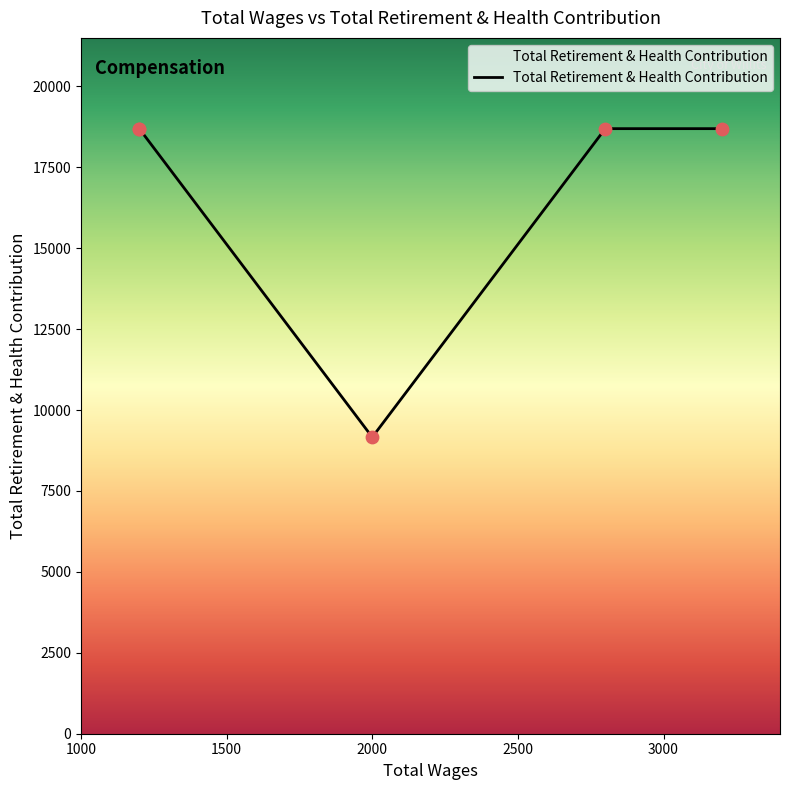

Which has a higher value, 1000 or 1500?

1000